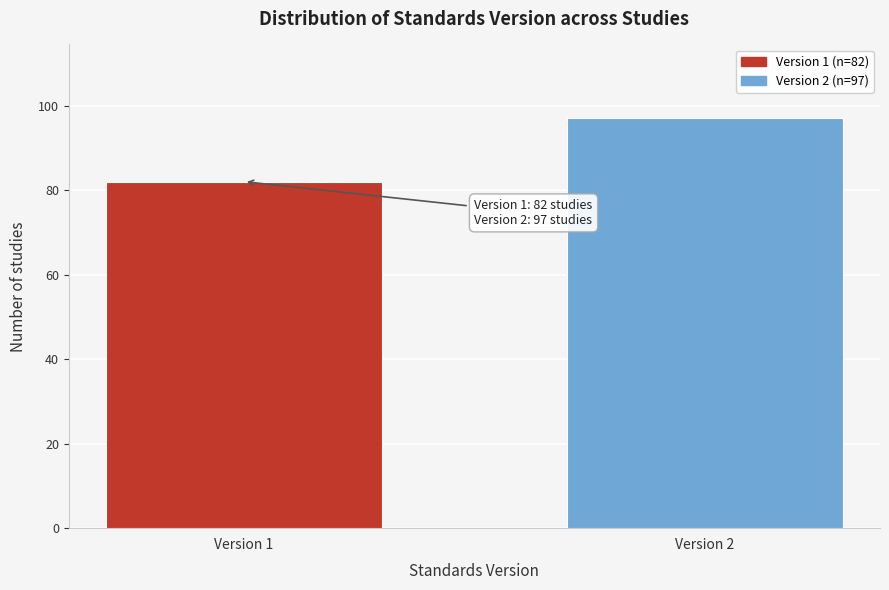

Reading right to left, transcribe all the data shown in this chart.

Version 2=97	Version 1=82